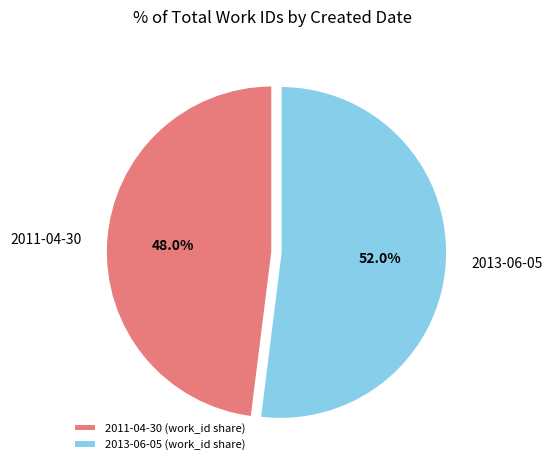

How many slices are in this pie chart?

2